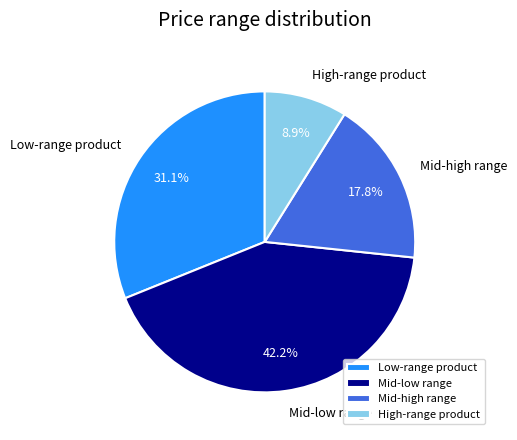

Which slice is the largest?

Mid-low range